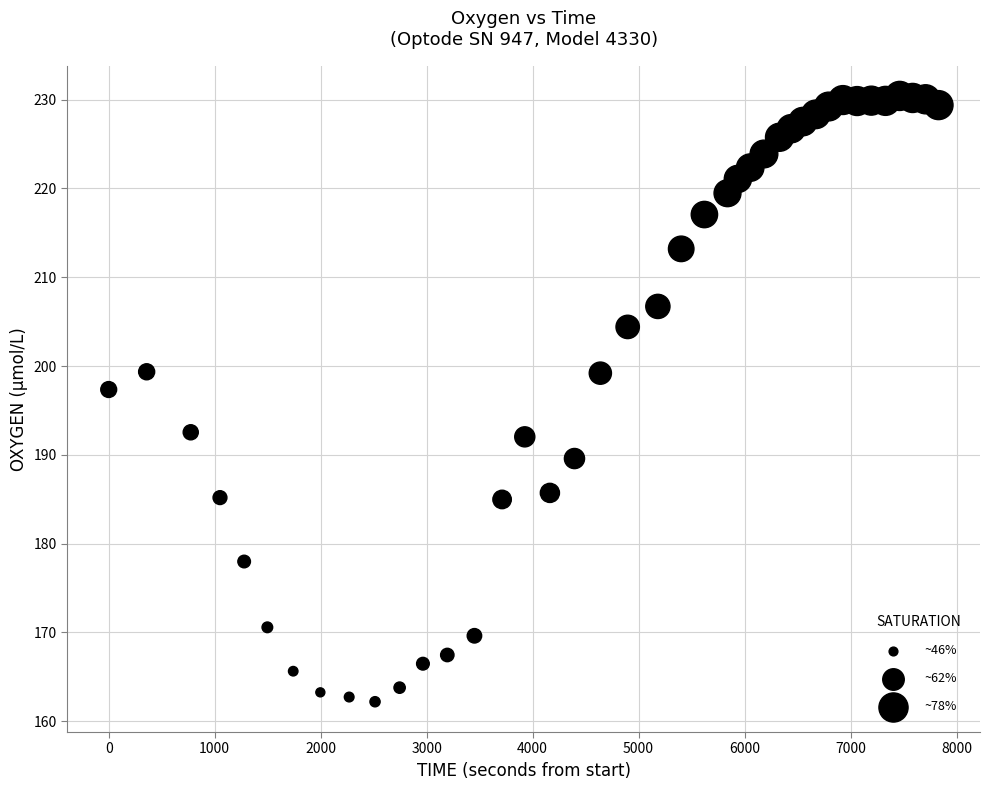

What Y value in the scatter plot is closest to 196?

197.4